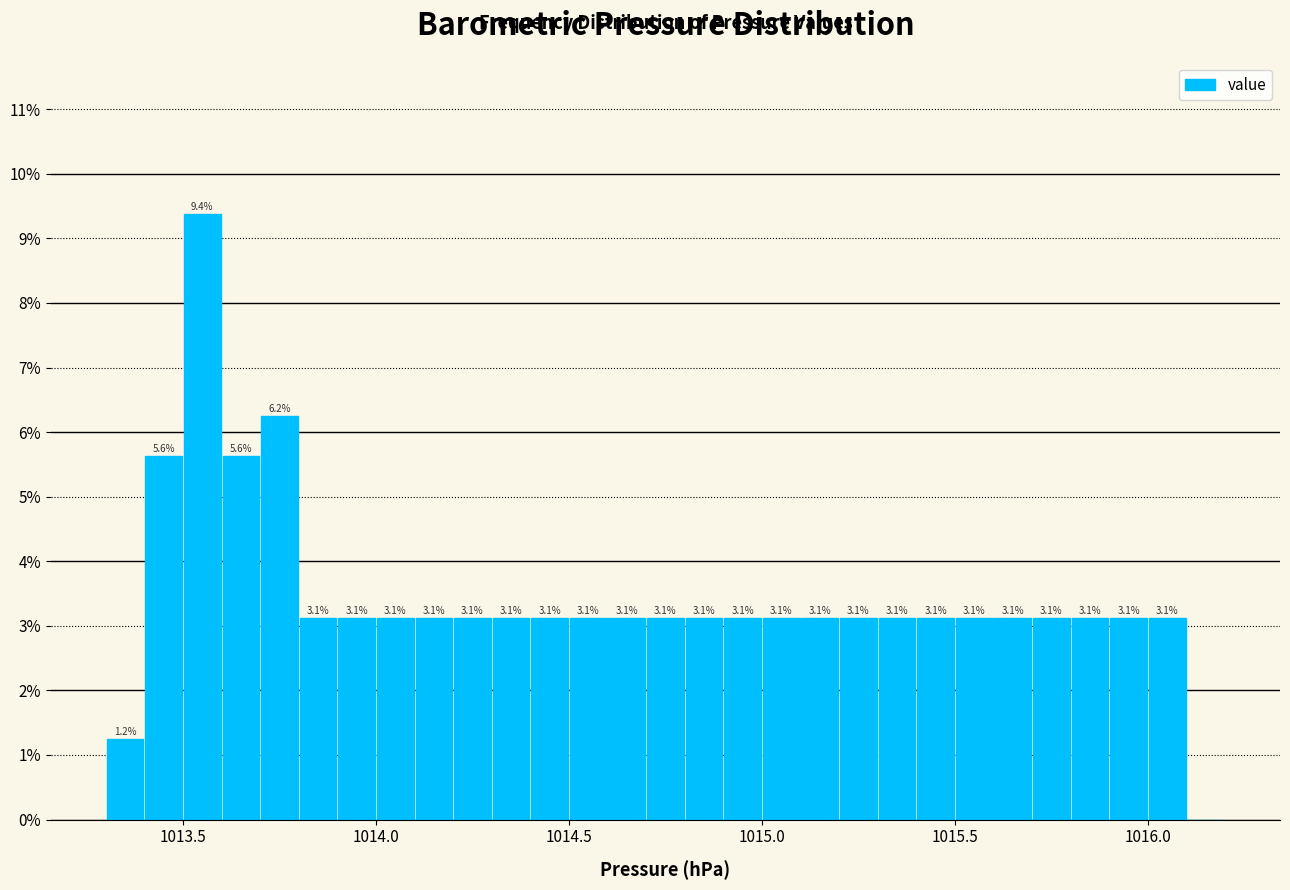

Around what value on the x-axis is the tallest bar? Give the approximate position of its centre, as read against the axis.

1013.55